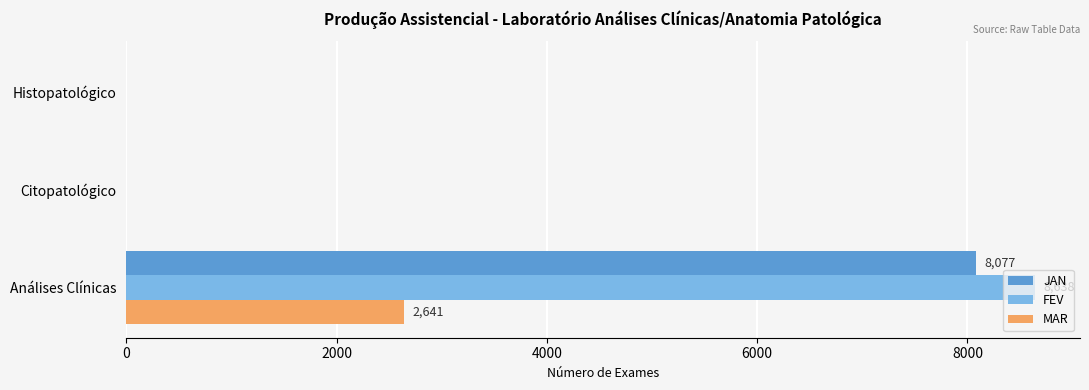

Which series has the widest spread of values?

FEV